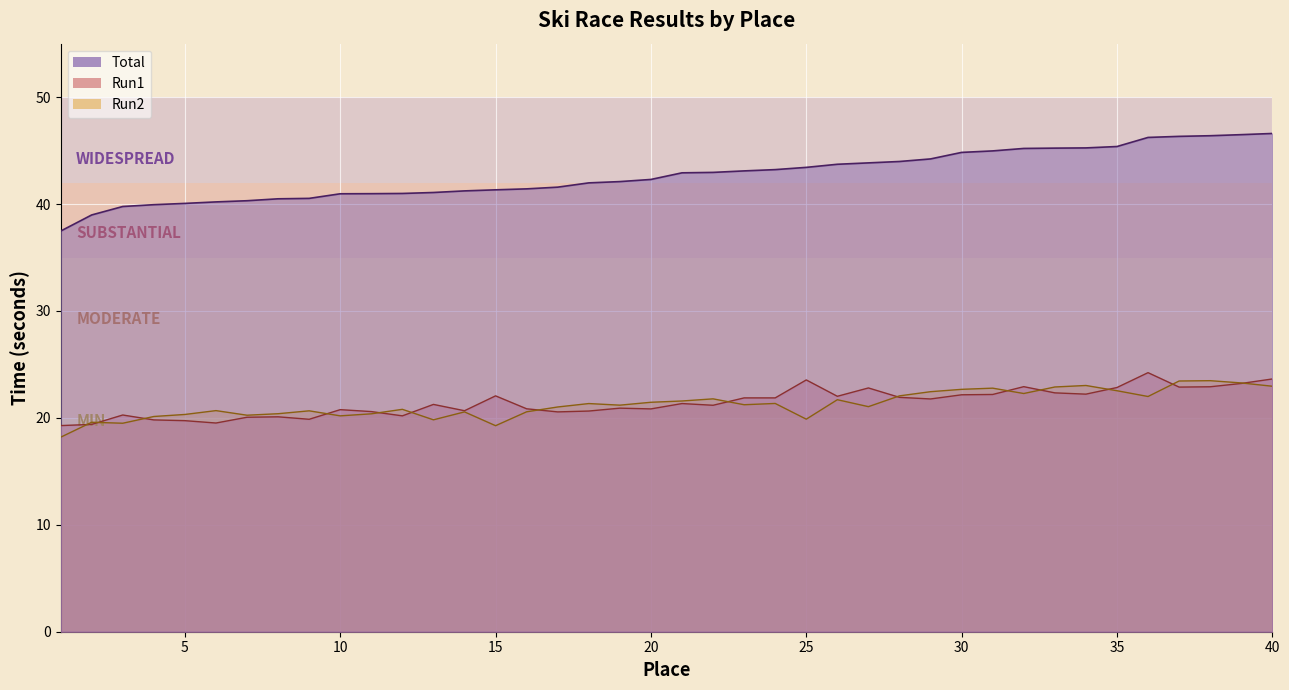

What is the minimum value shown in the chart?

18.2